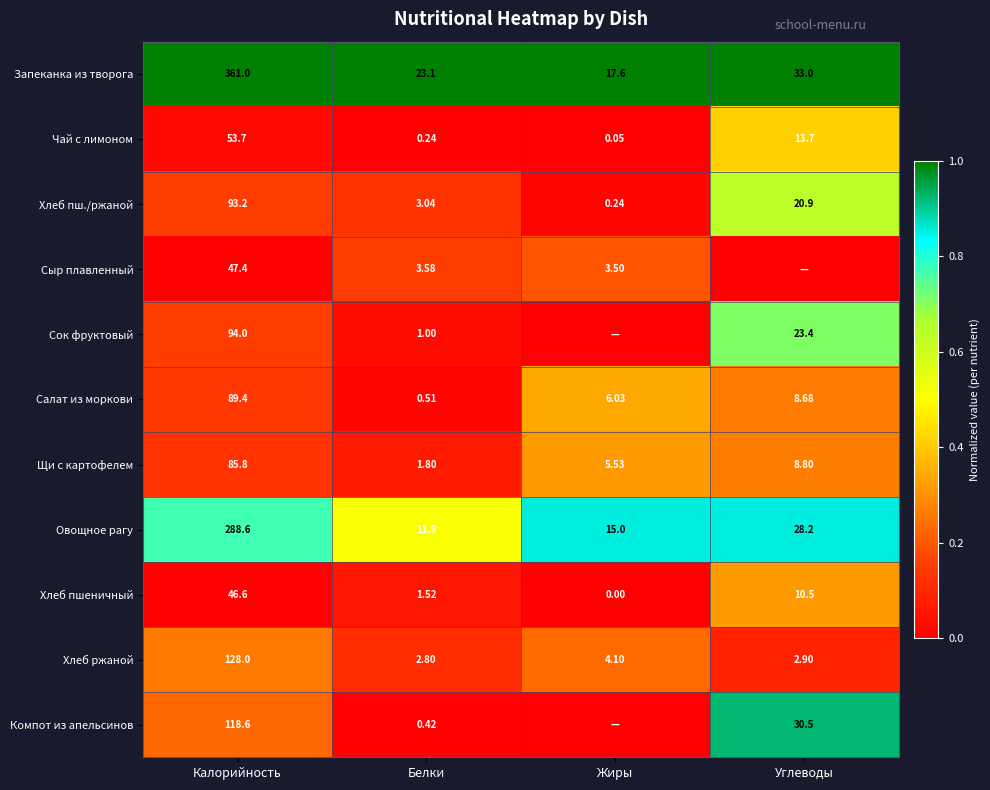

List the labels in order of Хлеб пш./ржаной value, largest first.

Калорийность, Углеводы, Белки, Жиры